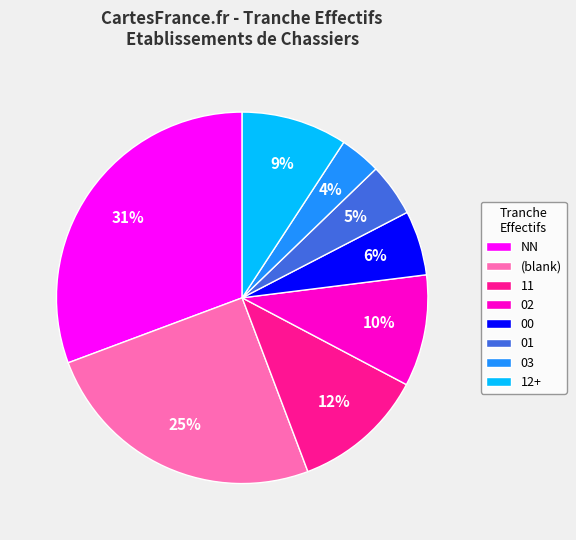

Do 03 and NN together represent more than half of the pie?

No